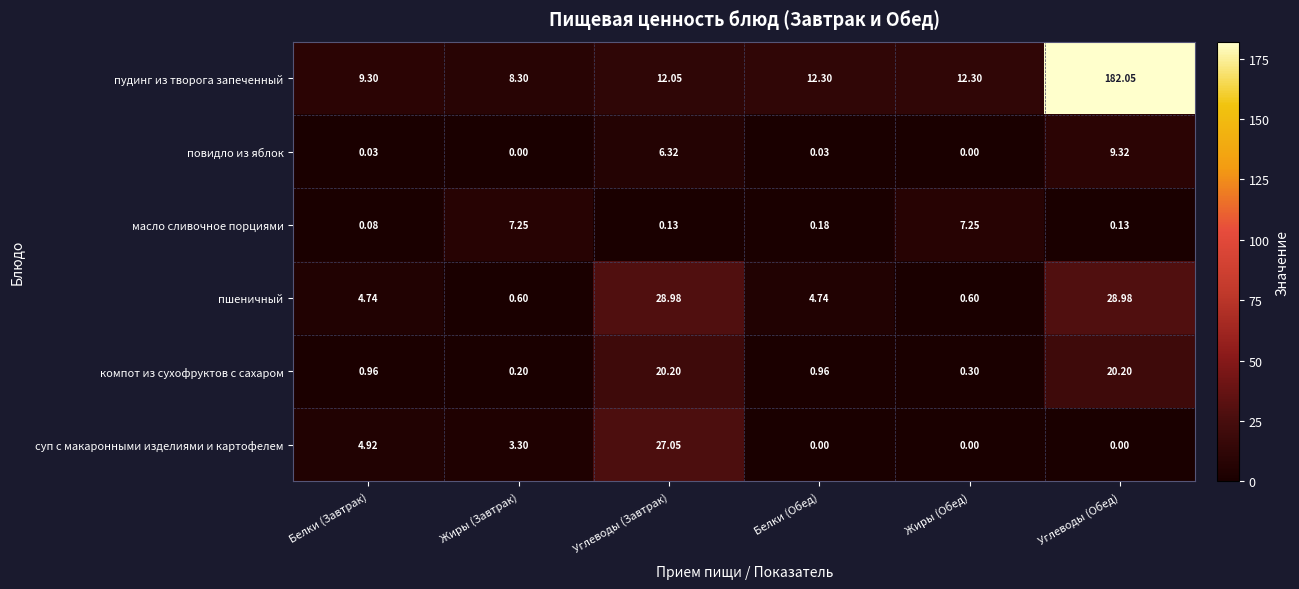

At how many categories does at least one series exceed 94?

1